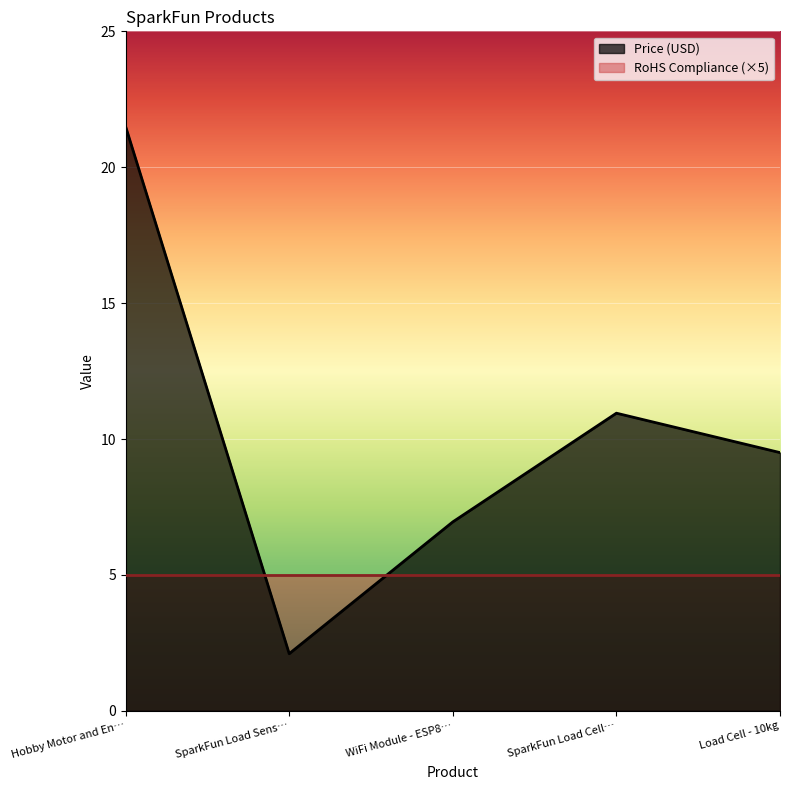

What position from the left is WiFi Module - ESP8…?

3